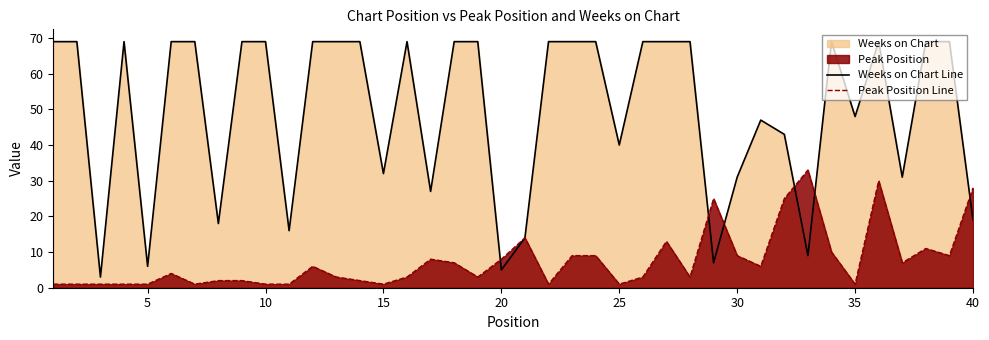

Which series ends up on top after the final intersection of Weeks on Chart Line and Peak Position Line?

Peak Position Line